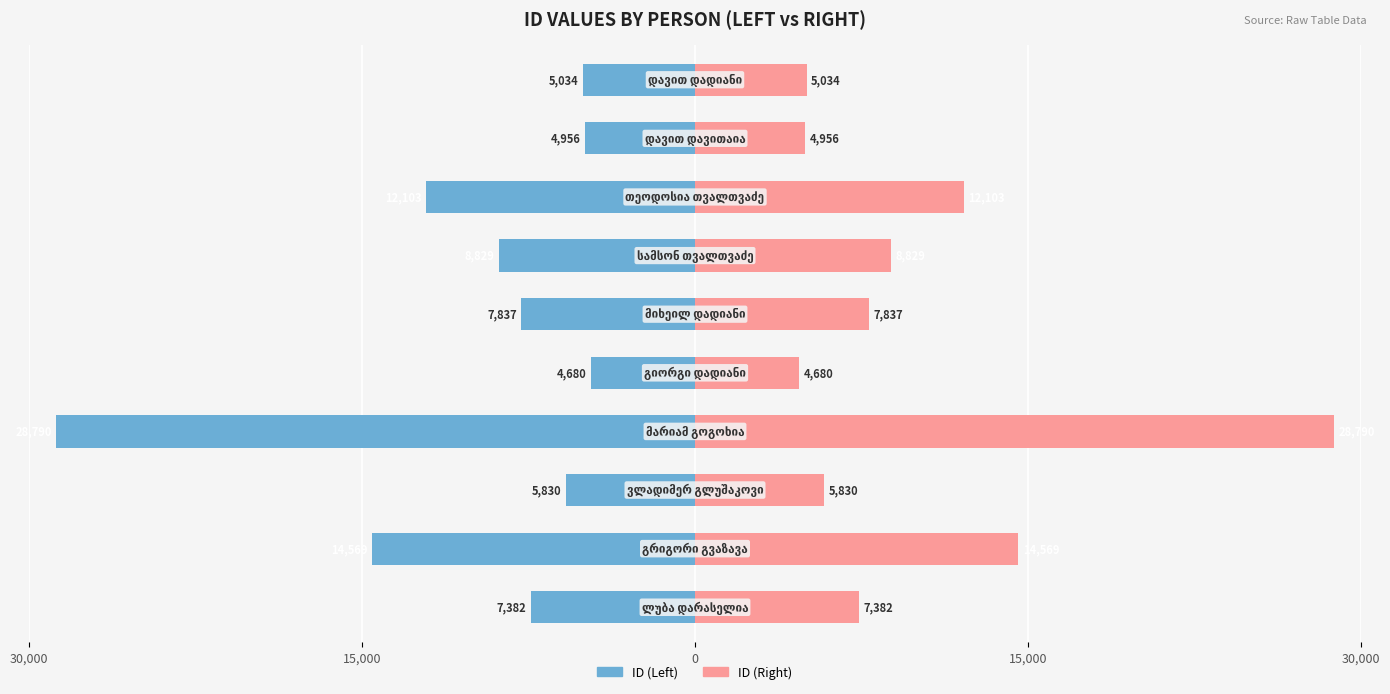

What value does the ID (Left) series have at 15,000, to the nearest 10?

-14570